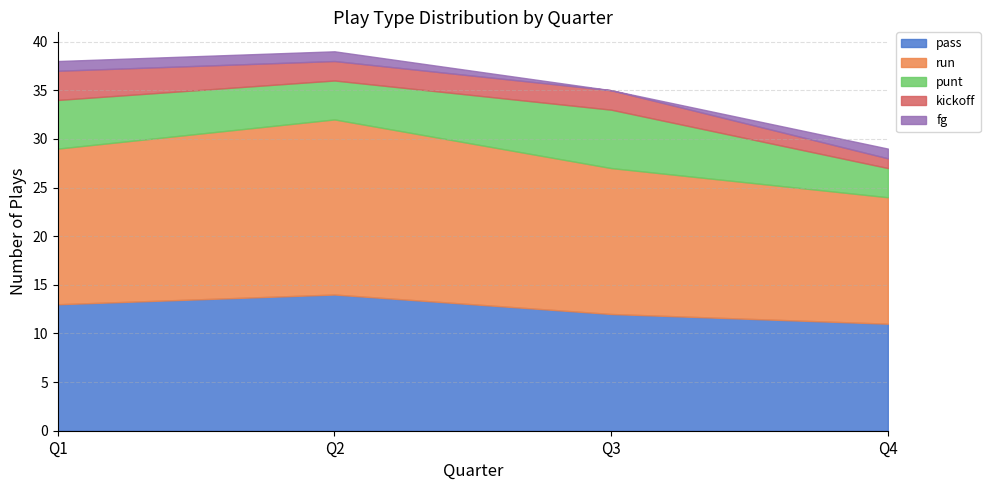

At which label does pass reach its minimum?

Q4